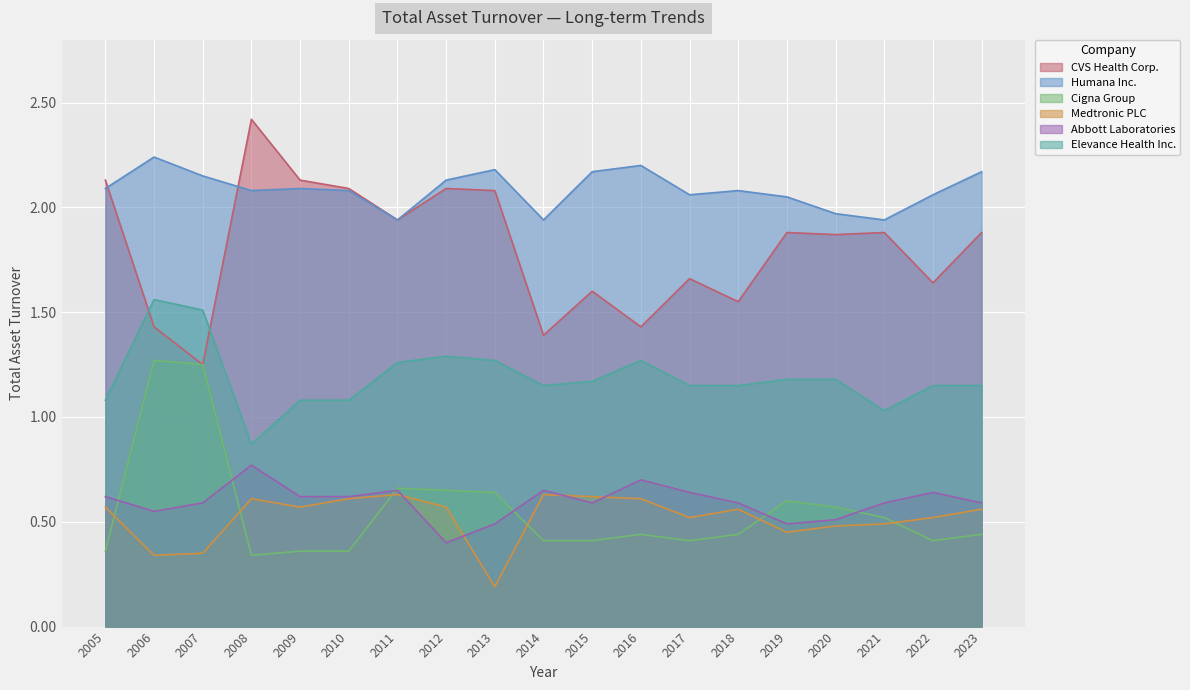

How many Cigna Group values are between 0 and 1?

17